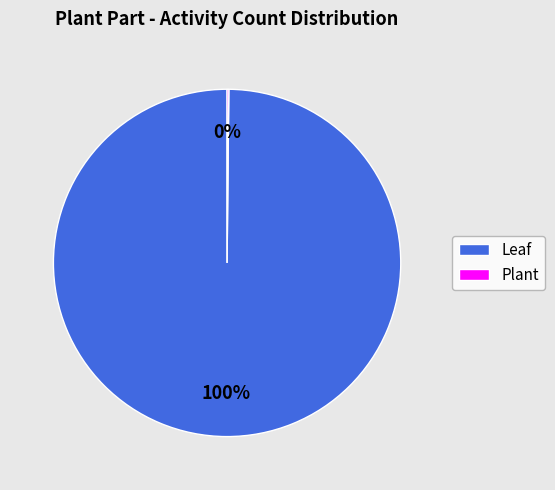

Is there a majority slice in this chart?

Yes